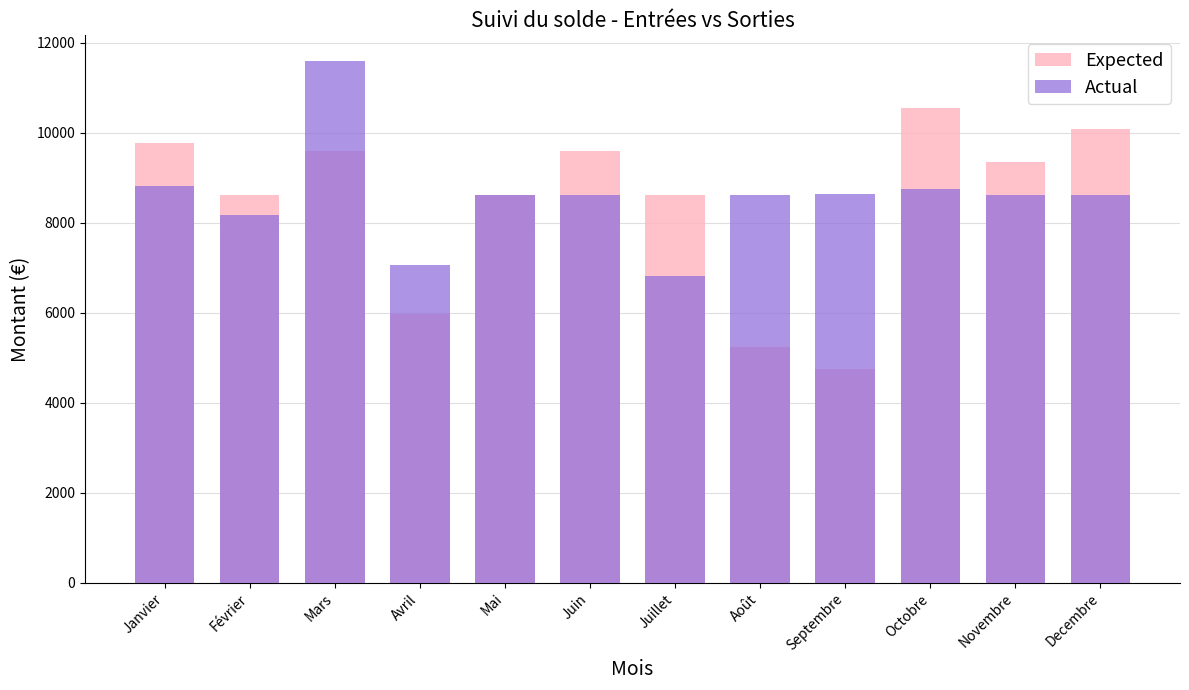

How many values in the Expected series exceed 9343?

6